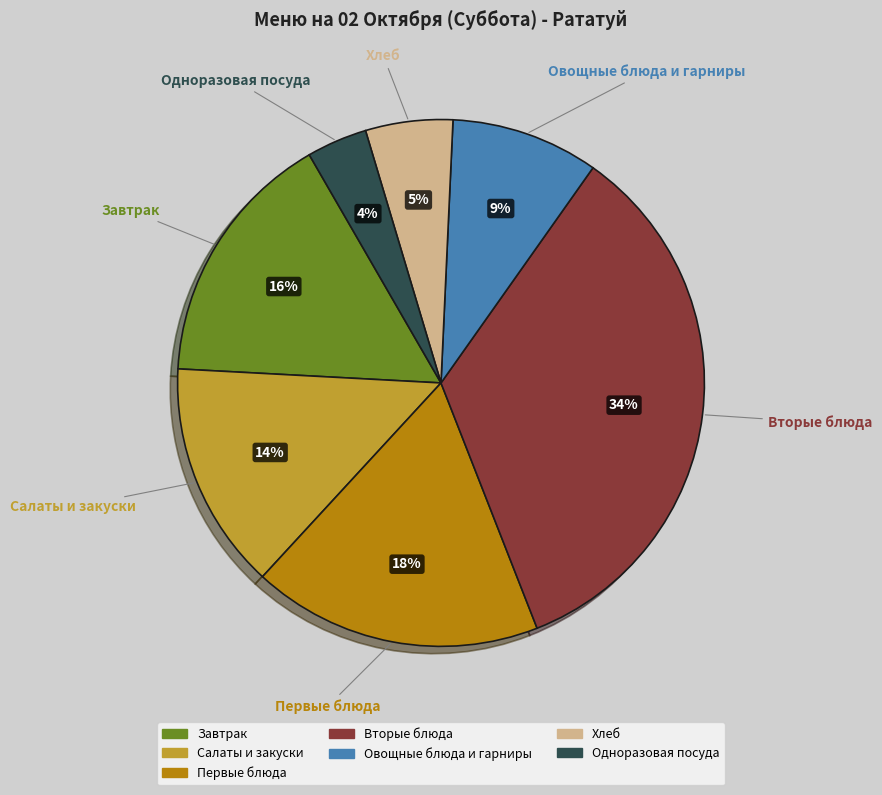

To the nearest percent, what is the average slice percentage?

14%